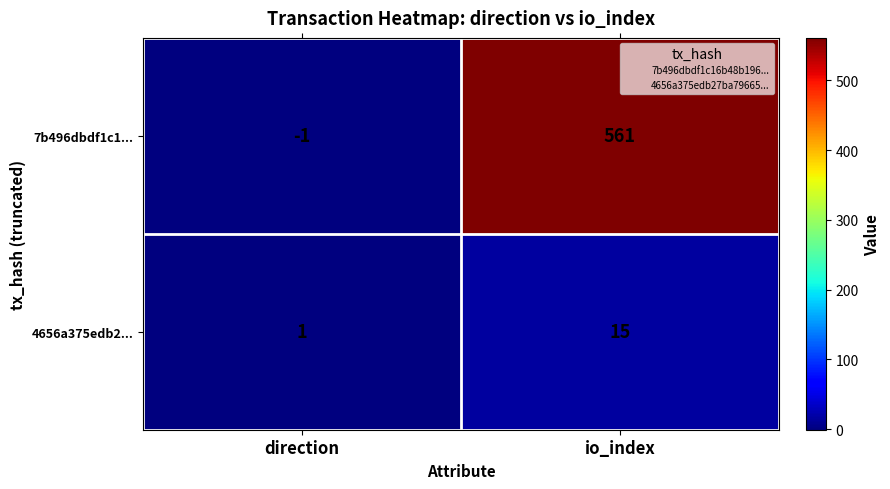

What is the average value of the 4656a375edb2... series?

8